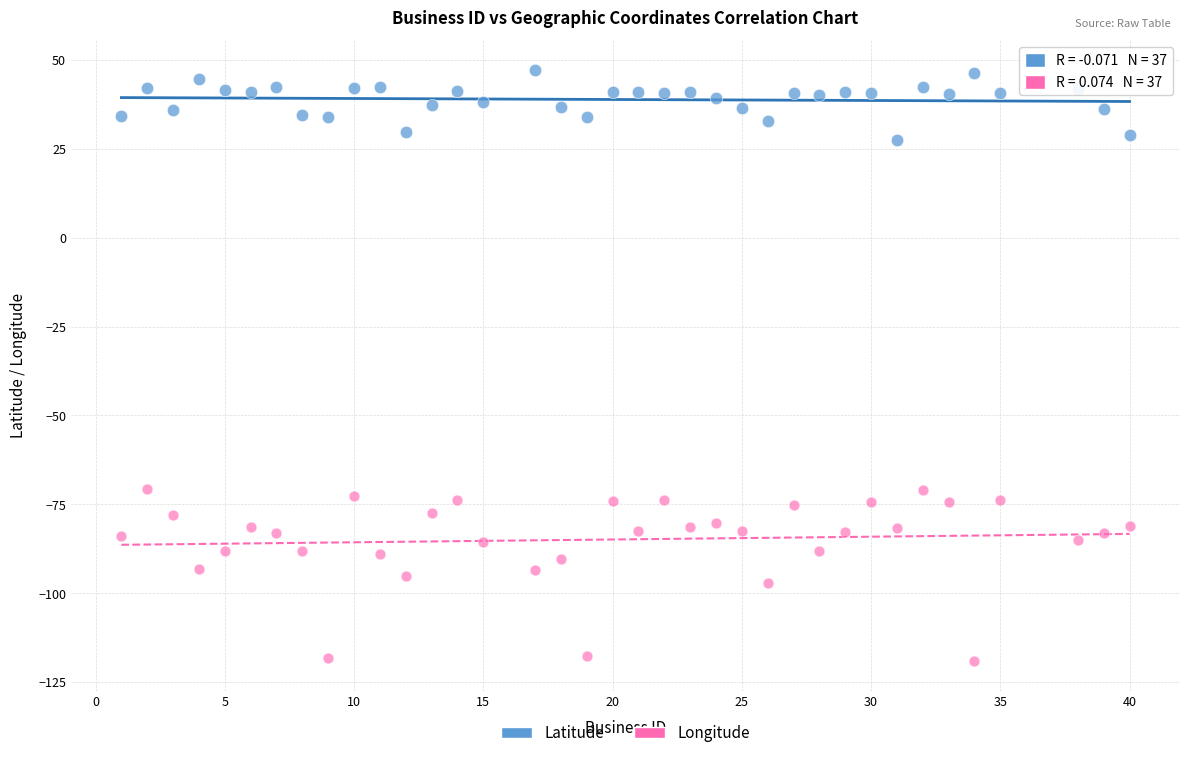

Which series contains the lowest Y value?

Longitude